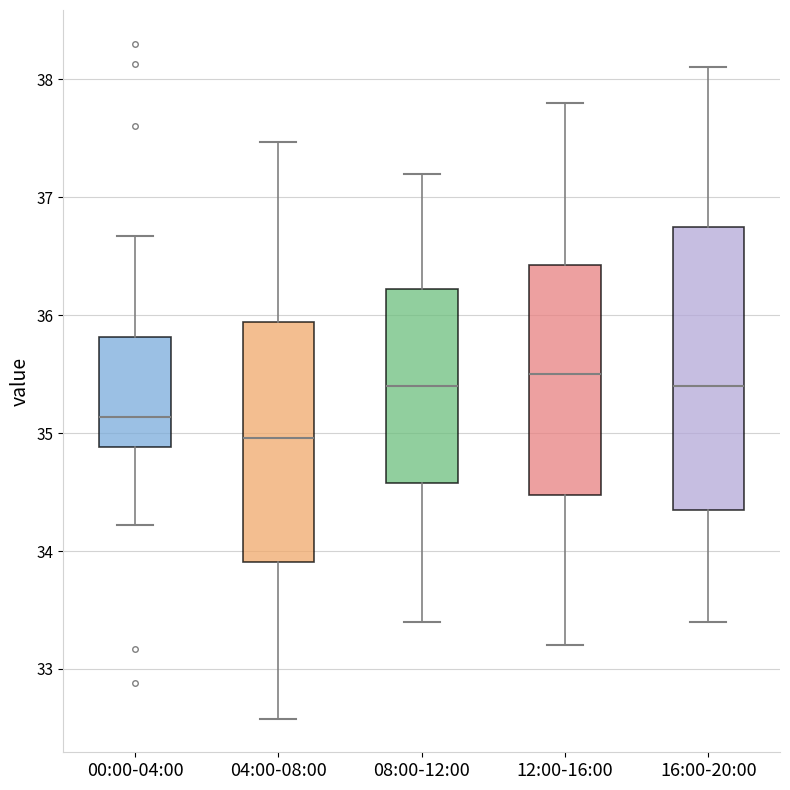

Which box has the lowest median line?

04:00-08:00